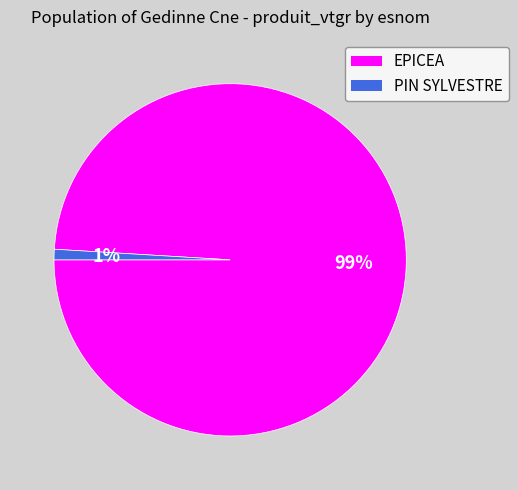

Count the number of slices in the pie.

2